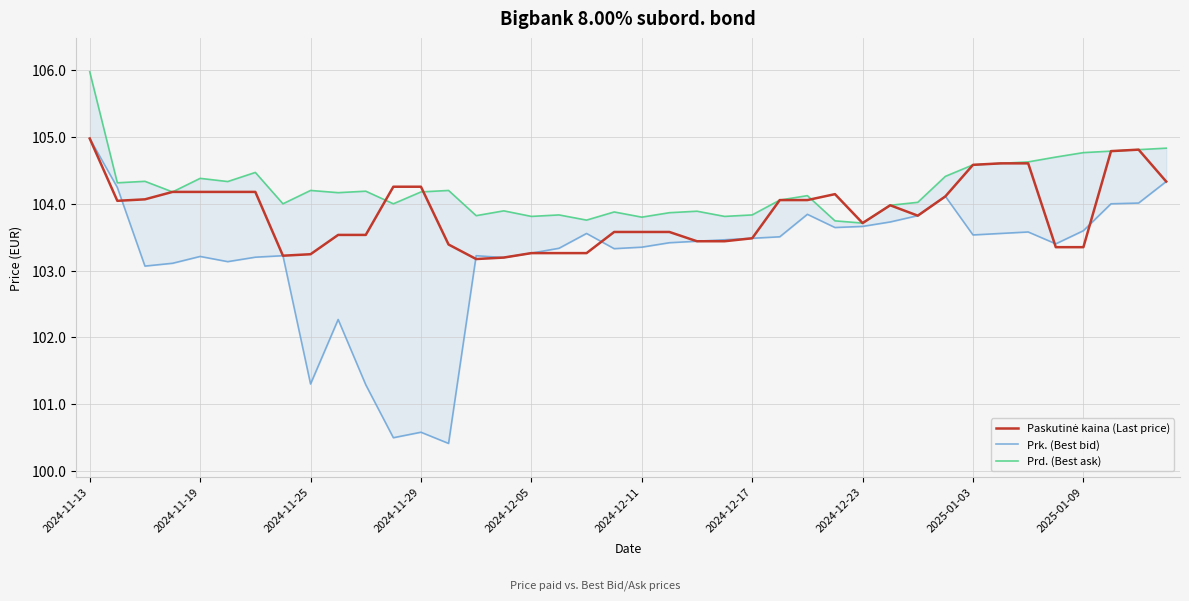

Where do Paskutinė kaina (Last price) and Prd. (Best ask) first cross each other?

10 and 11